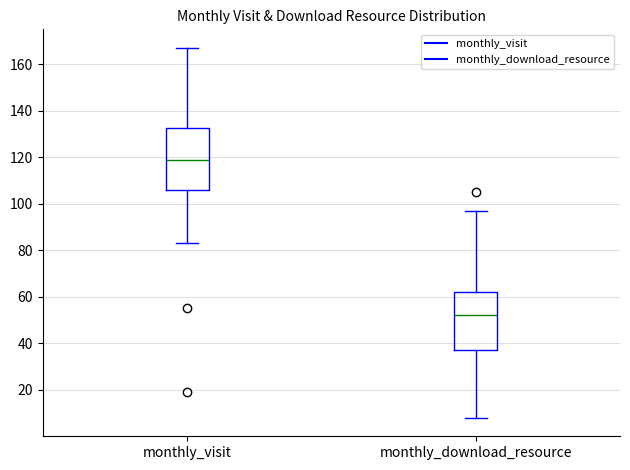

Reading left to right, transcribe this box plot: for each box, give where its median line is, the range the box spans, and where its two whiskers end, as read against the y-axis. The values are not printed on the chart, so give them approximately, as read against the axis.

monthly_visit: median 120, box 106 to 132, whiskers 84 to 168
monthly_download_resource: median 52, box 38 to 62, whiskers 8 to 98